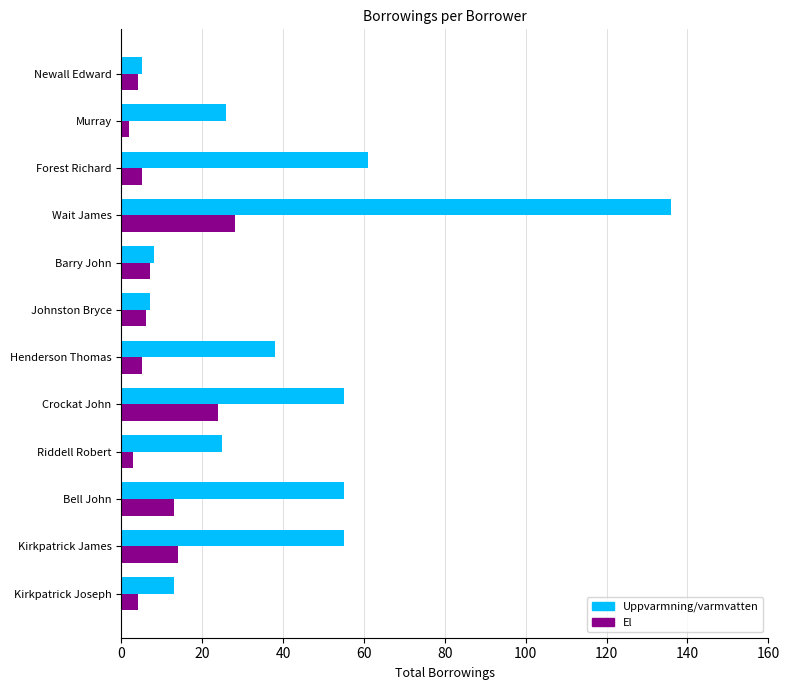

At which category is the sum across all series the highest?

Wait James